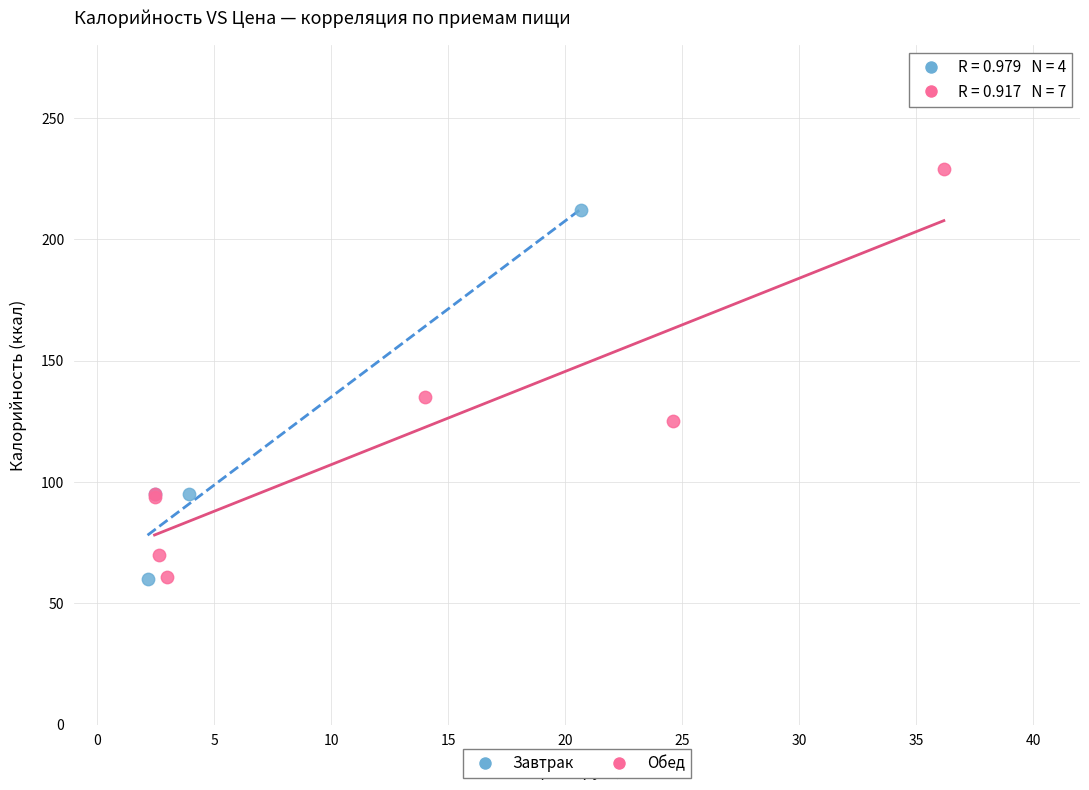

What are all the series names shown in the legend?

Завтрак, Обед